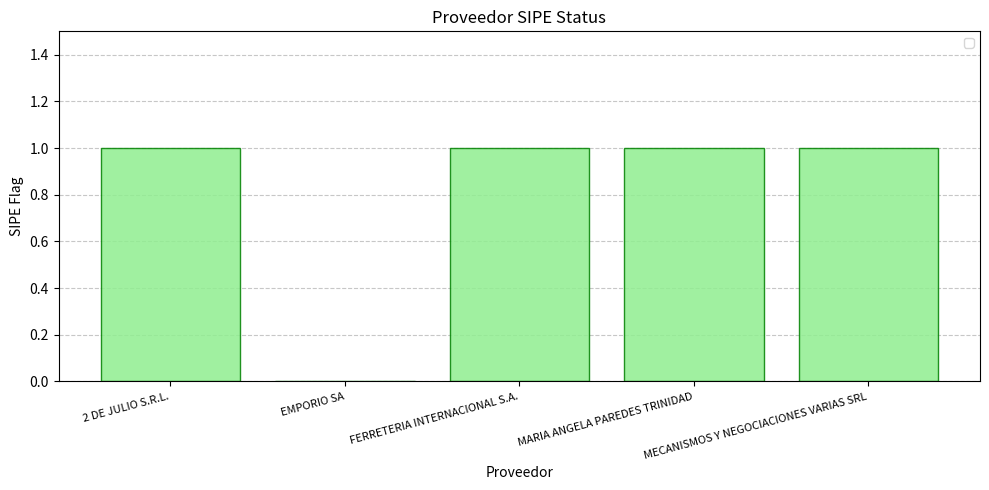

Which has a higher value, EMPORIO SA or FERRETERIA INTERNACIONAL S.A.?

FERRETERIA INTERNACIONAL S.A.